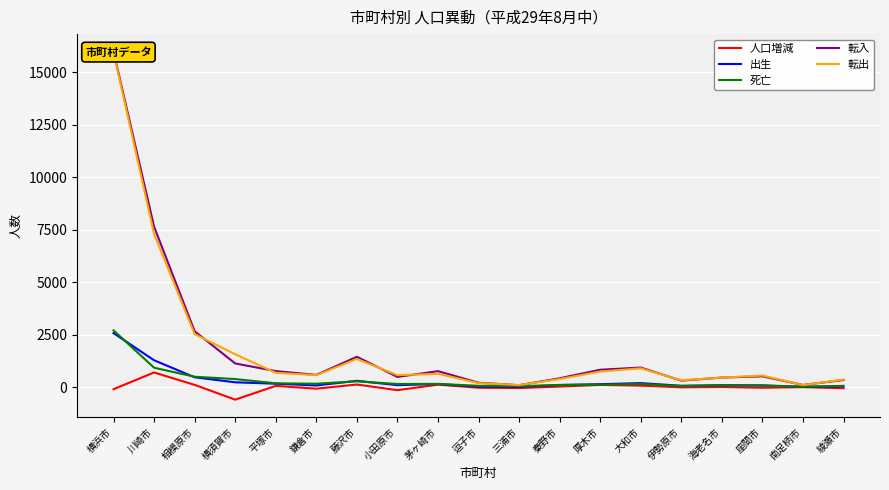

What is the total value across all series at 藤沢市?

3508